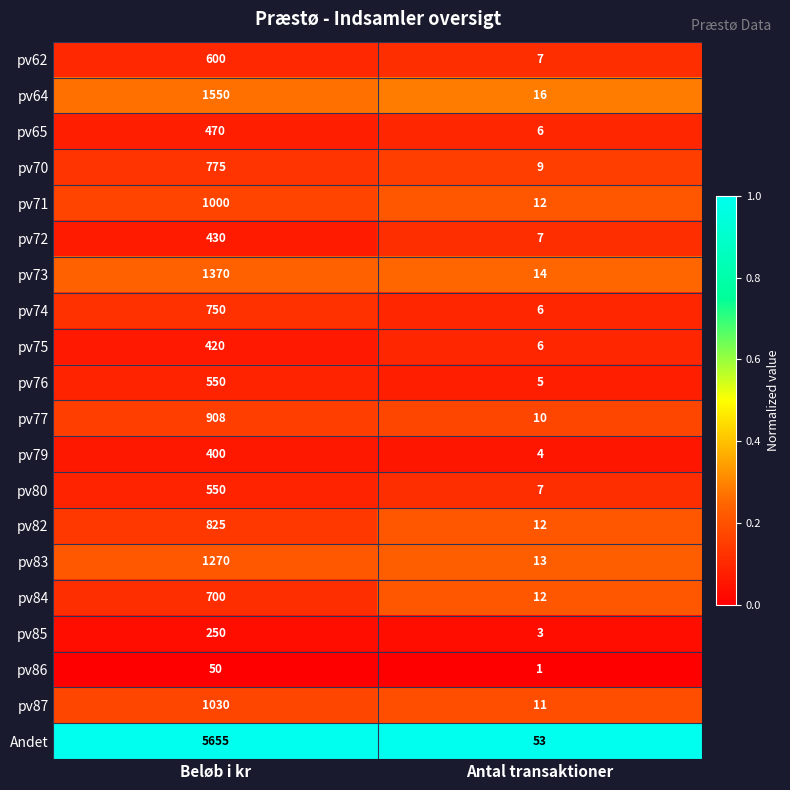

Which series has the widest spread of values?

Andet